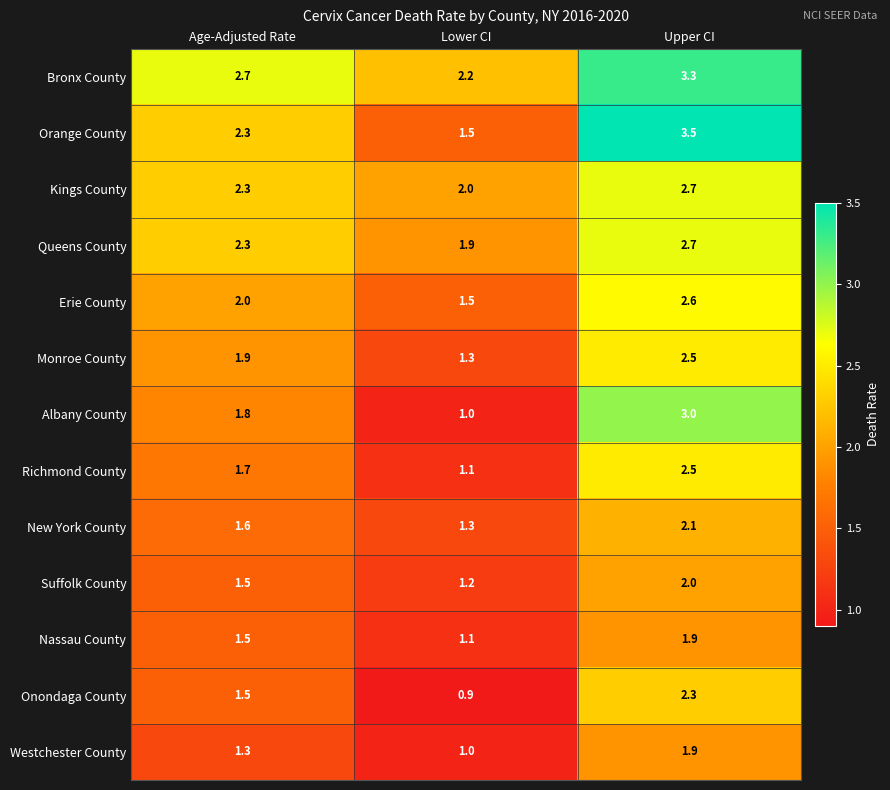

Which category has the highest value across all series?

Upper CI